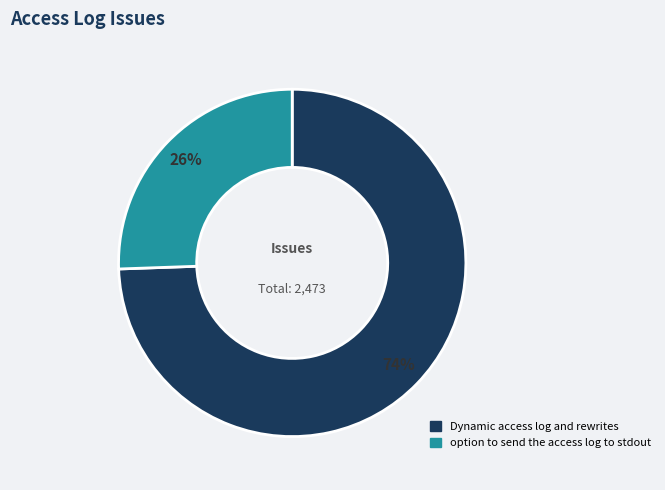

Do option to send the access log to stdout and Dynamic access log and rewrites together represent more than half of the pie?

Yes